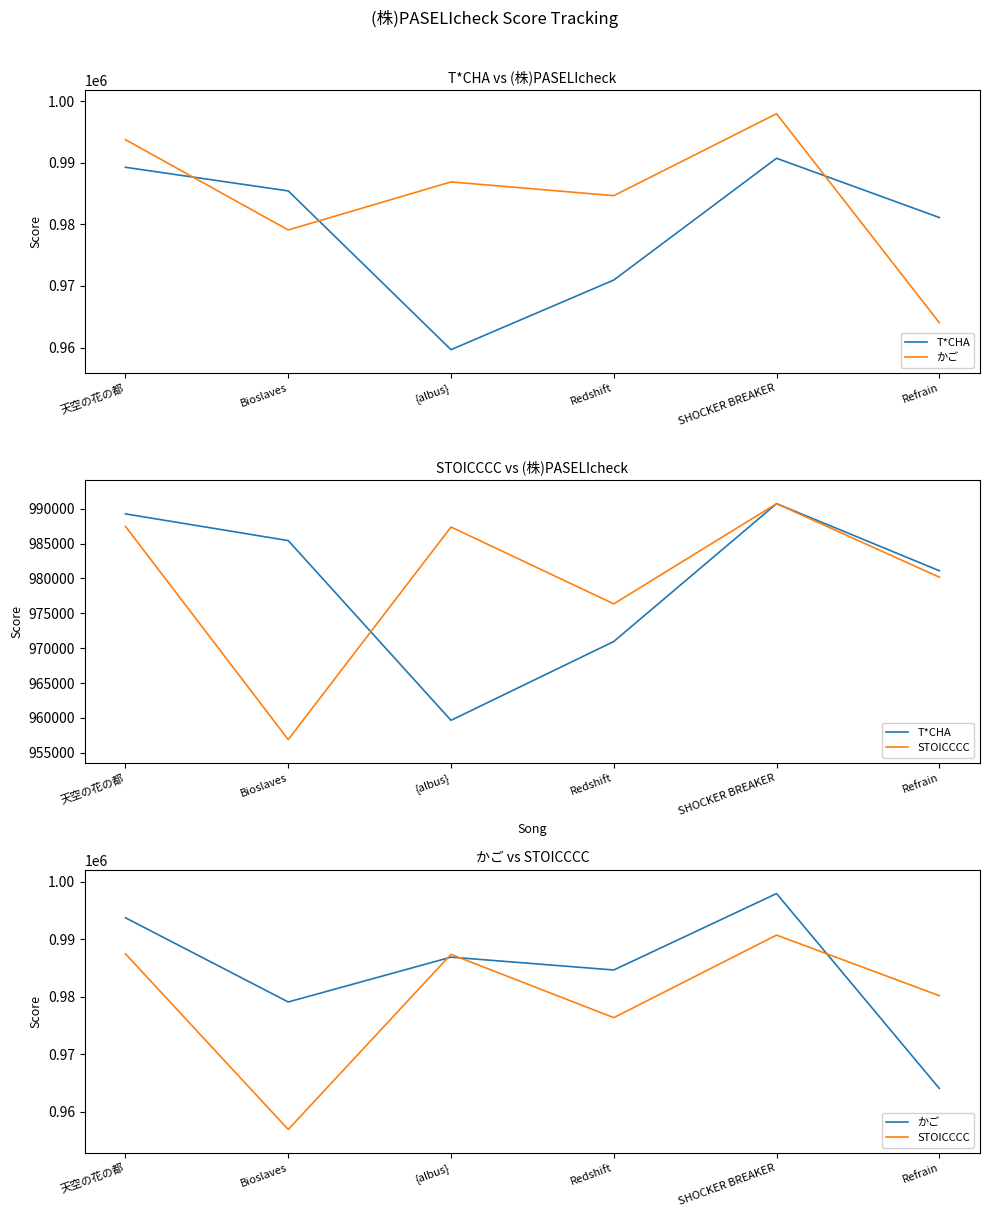

What is the spread (max minus min) of values at 天空の花の都?

6272